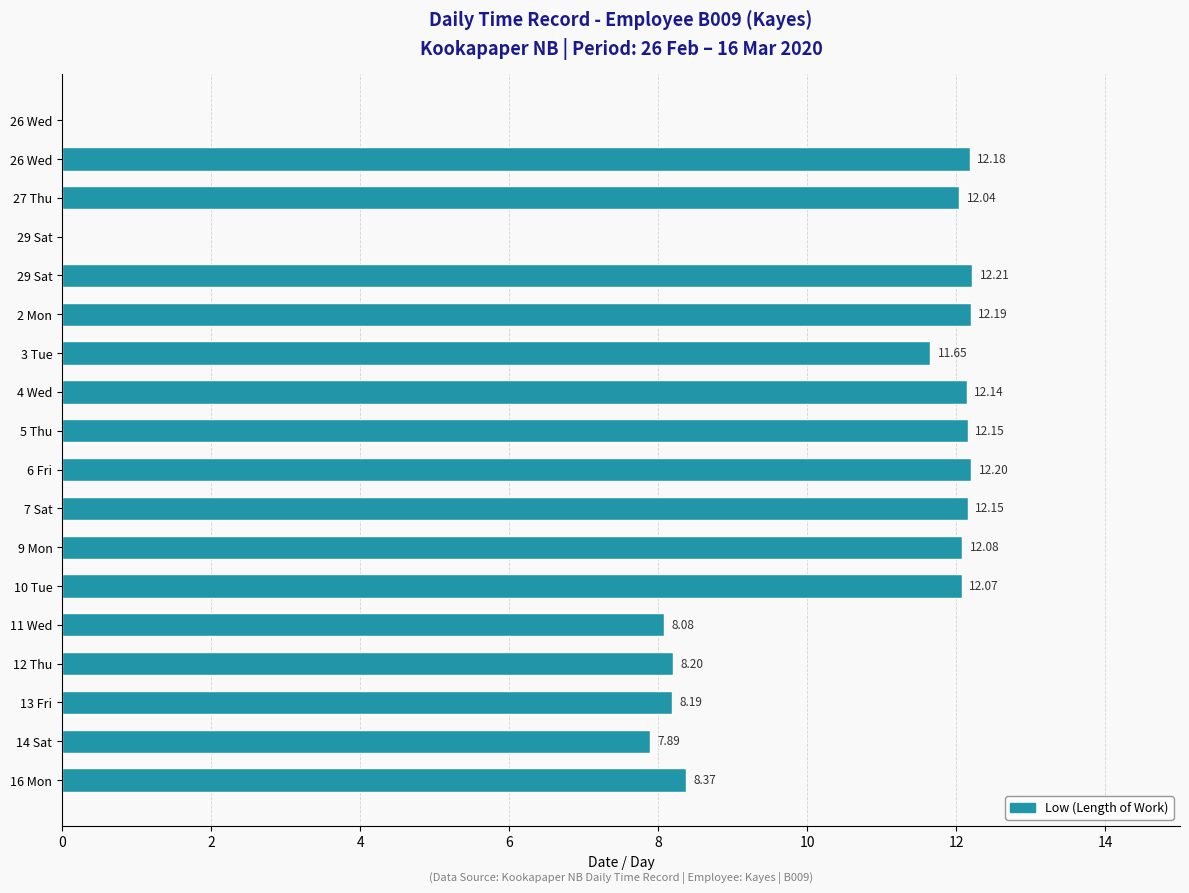

Does the chart contain stacked bars?

No